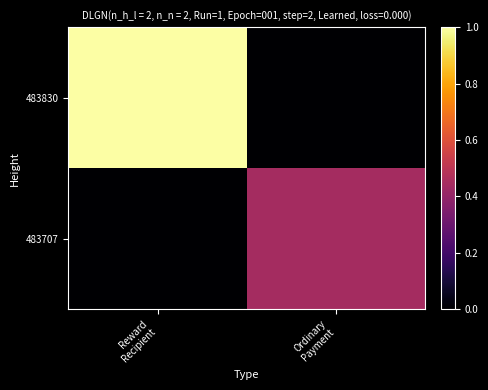

Which series has the largest total across all categories?

483830